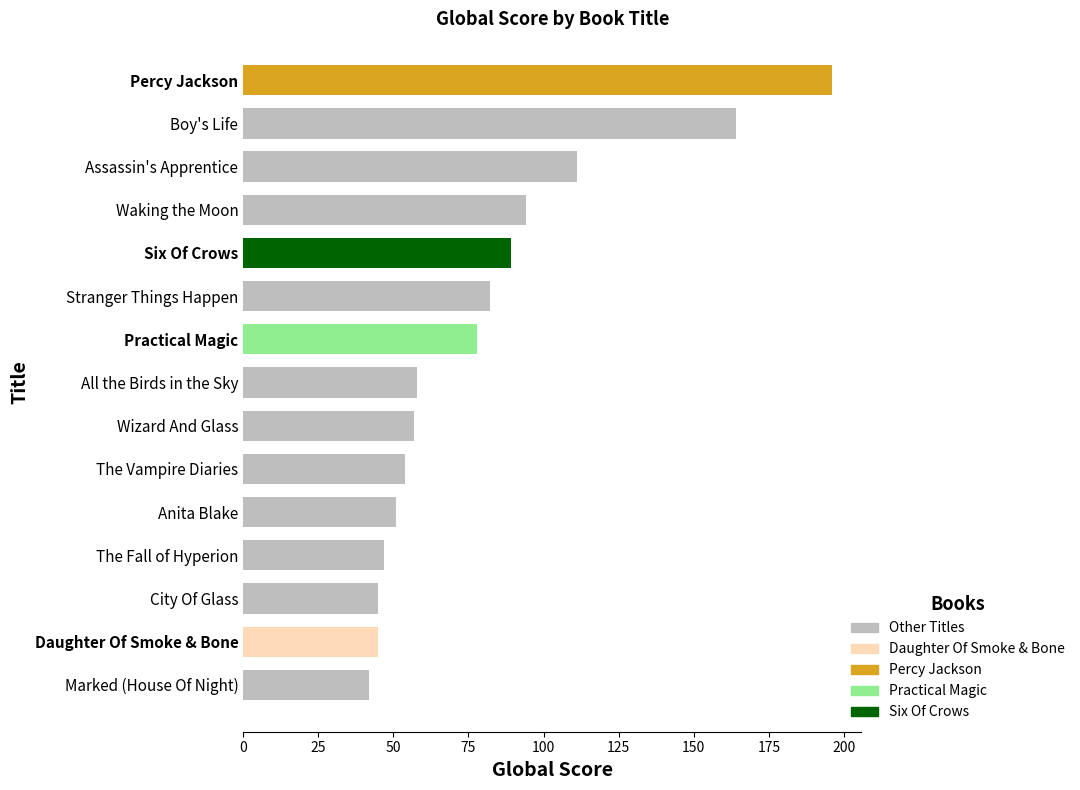

Read the value at Waking the Moon, to the nearest 5.

95